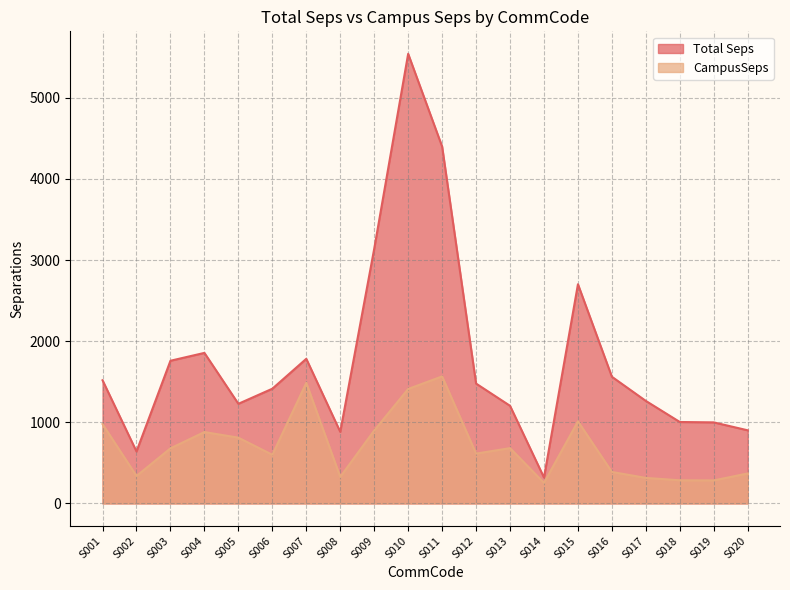

Which series has the largest range (max minus min)?

Total Seps